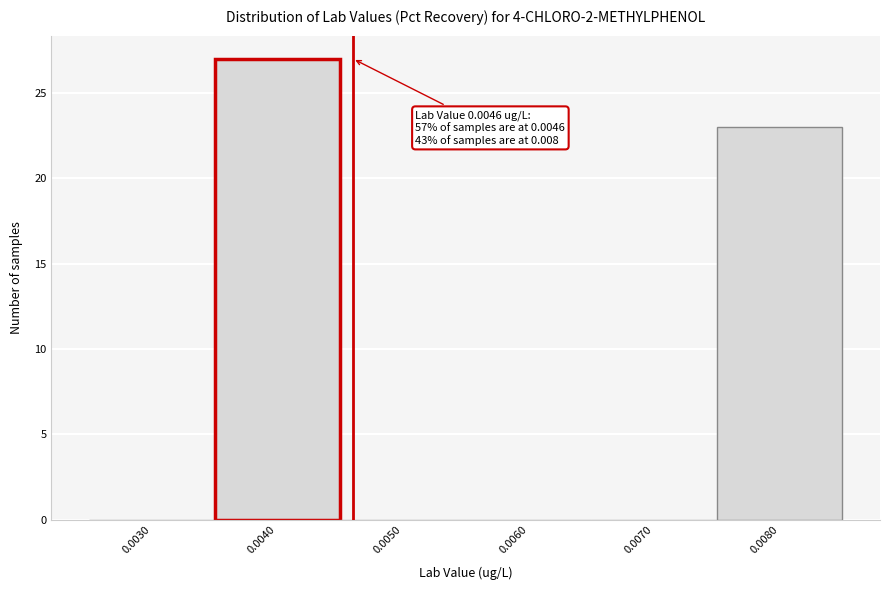

Reading left to right, list all the values displayed in this chart.

0.0030=0	0.0040=27	0.0050=0	0.0060=0	0.0070=0	0.0080=23